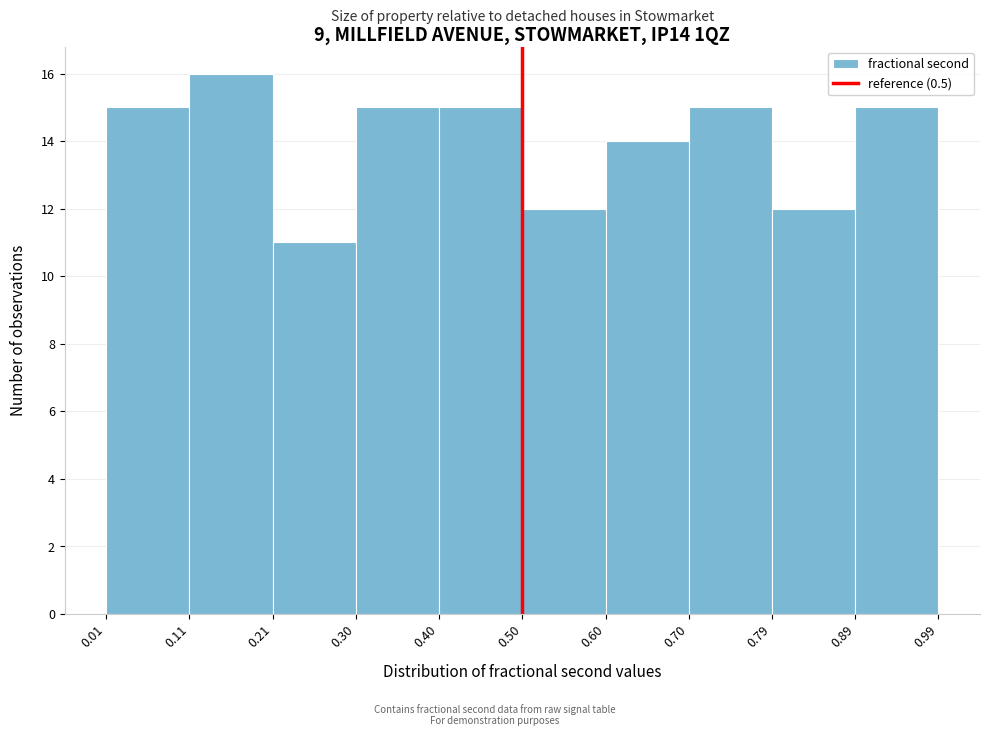

Reading left to right, list every bar in this chart as the range it spans on the x-axis followed by its height. The values are not printed on the chart, so give them approximately, as read against the axis.

0.01 to 0.11: 15
0.11 to 0.21: 16
0.21 to 0.30: 11
0.30 to 0.40: 15
0.40 to 0.50: 15
0.50 to 0.60: 12
0.60 to 0.70: 14
0.70 to 0.79: 15
0.79 to 0.89: 12
0.89 to 0.99: 15